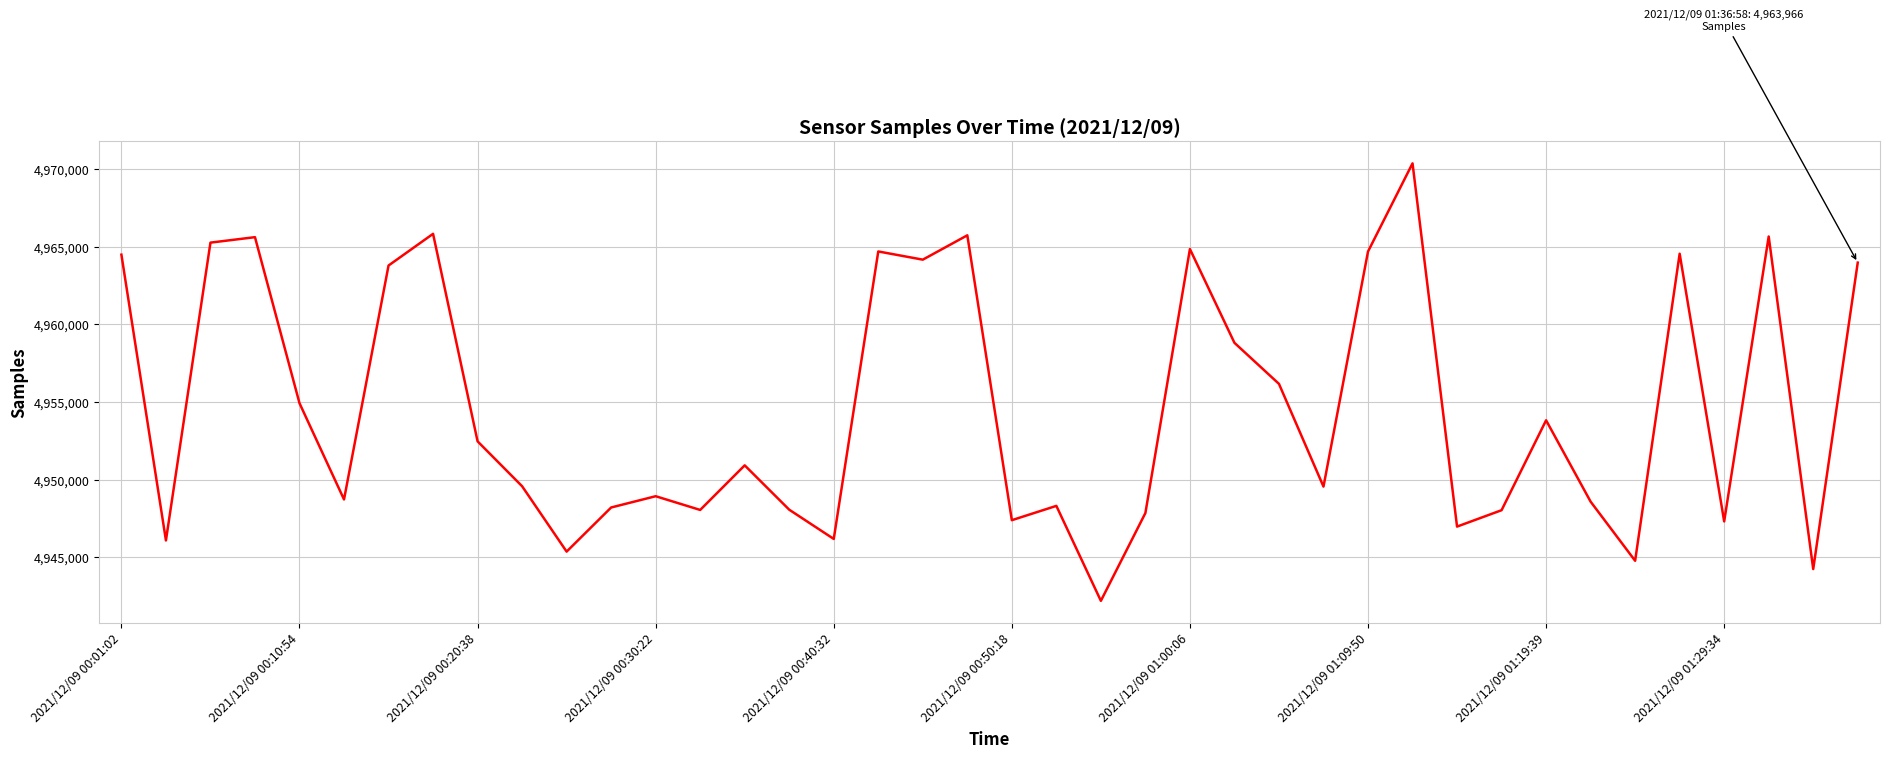

What is the difference between the maximum and minimum values?

28147